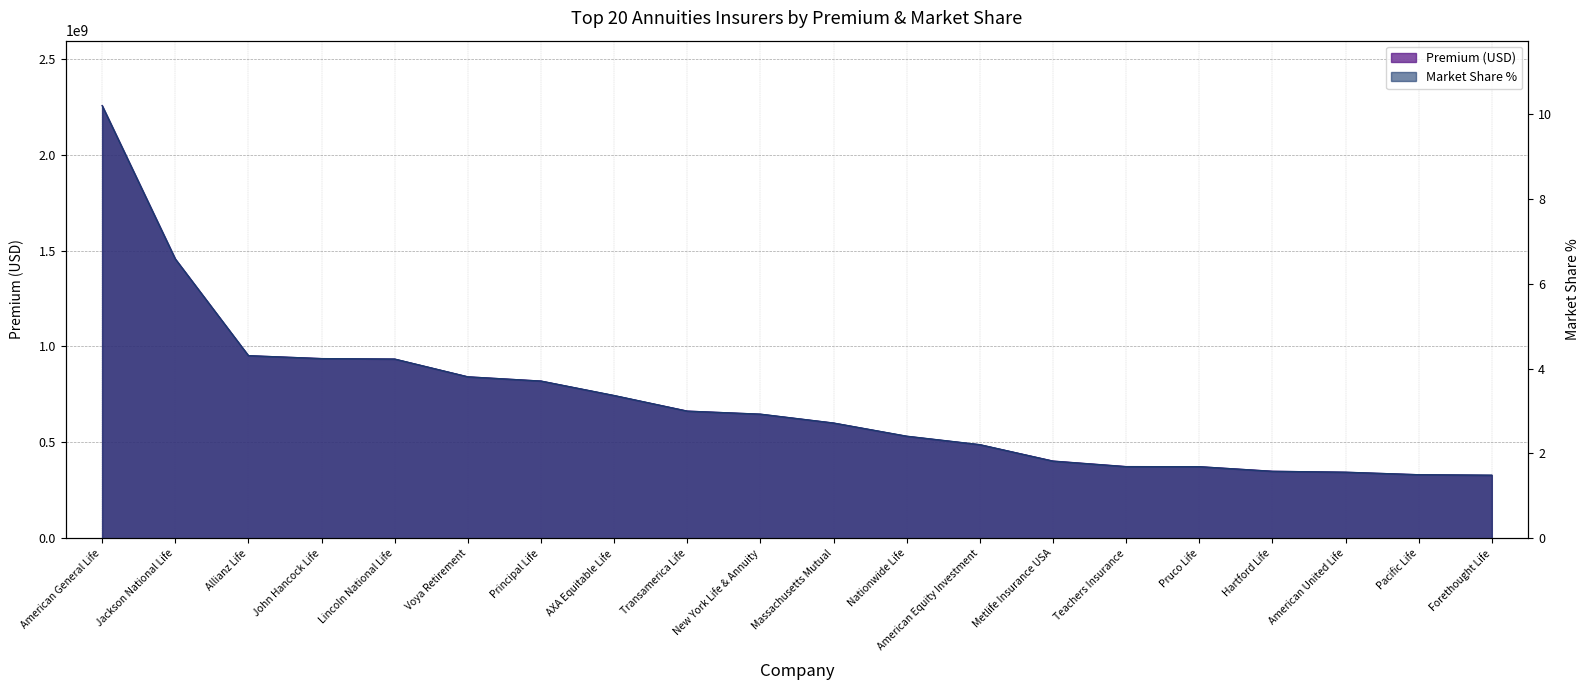

Which series has the largest total across all categories?

Premium (billions)